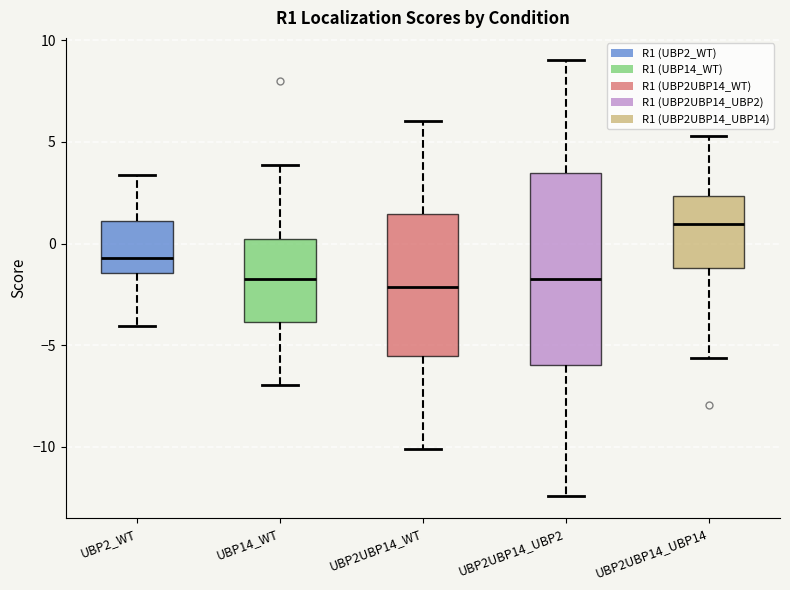

Reading left to right, read every box against the y-axis: the position of its median line, the range the box covers, and the ends of its whiskers. The values are not printed on the chart, so give them approximately, as read against the axis.

UBP2_WT: median -0.5, box -1.5 to 1.0, whiskers -4.0 to 3.5
UBP14_WT: median -1.5, box -4.0 to 0.0, whiskers -7.0 to 4.0
UBP2UBP14_WT: median -2.0, box -5.5 to 1.5, whiskers -10.0 to 6.0
UBP2UBP14_UBP2: median -1.5, box -6.0 to 3.5, whiskers -12.5 to 9.0
UBP2UBP14_UBP14: median 1.0, box -1.0 to 2.5, whiskers -5.5 to 5.5